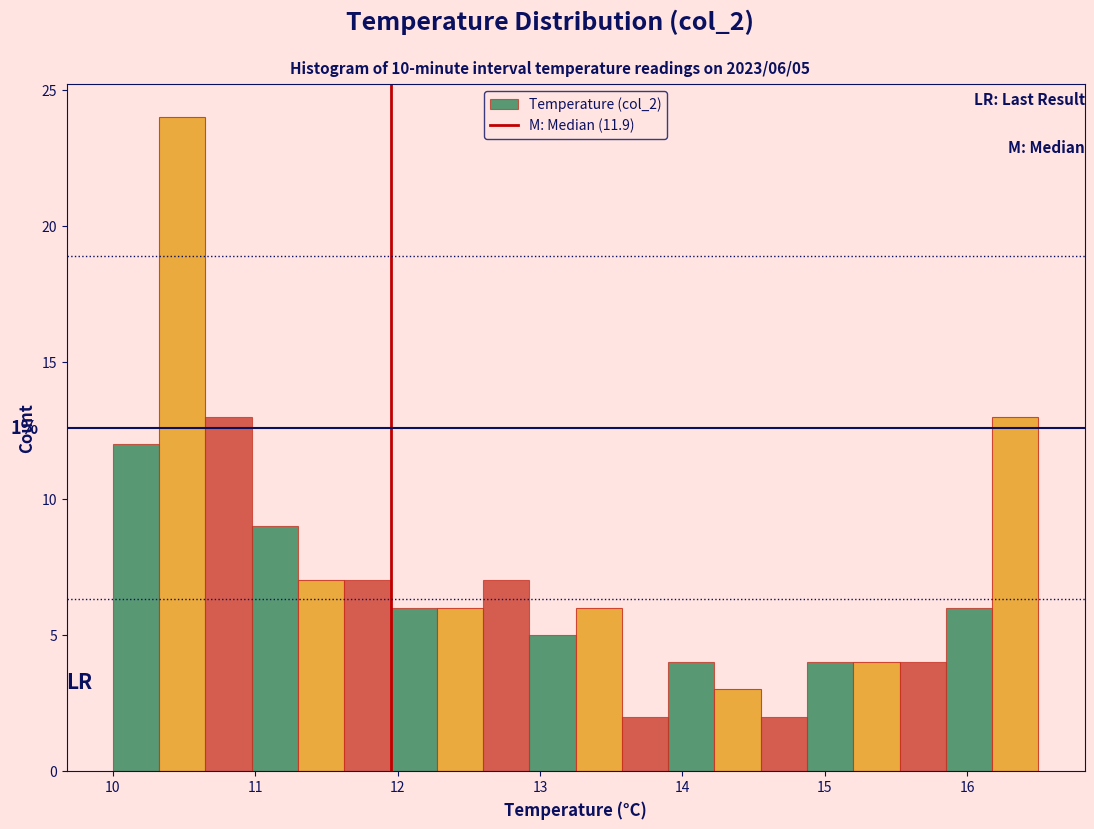

Read against the x-axis, roughly where is the centre of the tallest bar?

10.5